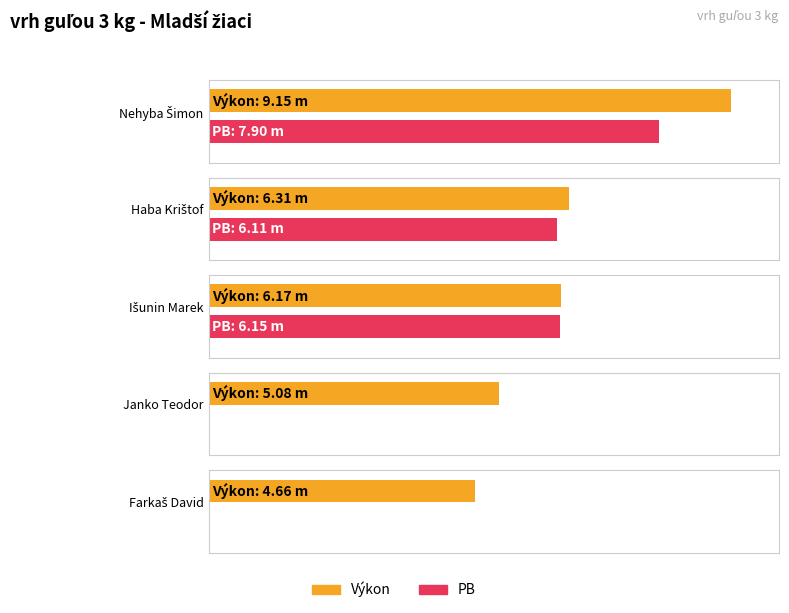

Reading left to right, list all the values displayed in this chart.

Výkon: 9.2	6.3	6.2	5.1	4.7
PB: 7.9	6.1	6.2	0.0	0.0